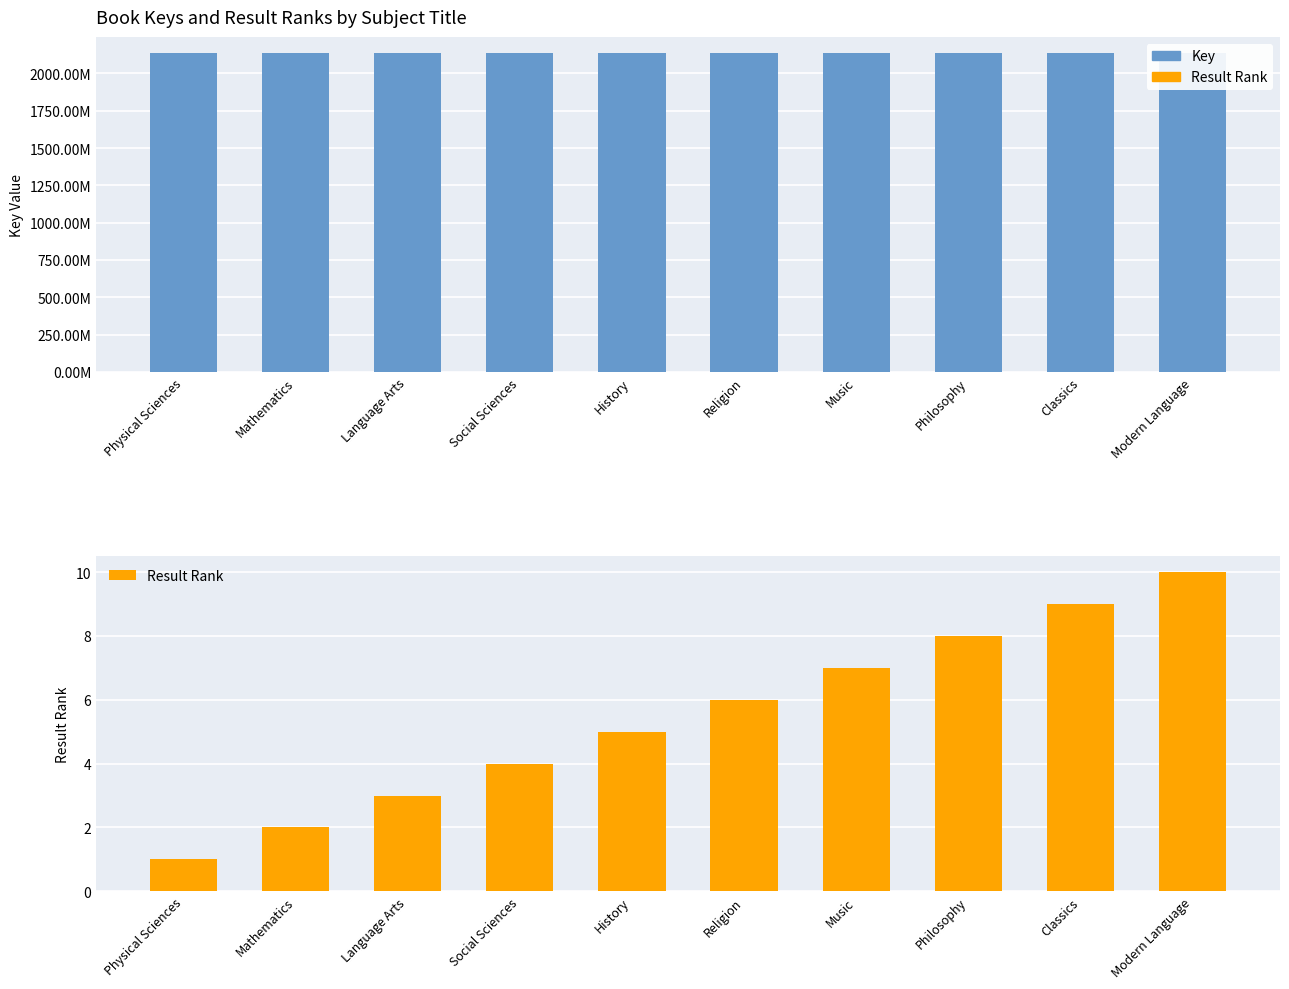

What is the label of the 6th bar from the left?

Religion